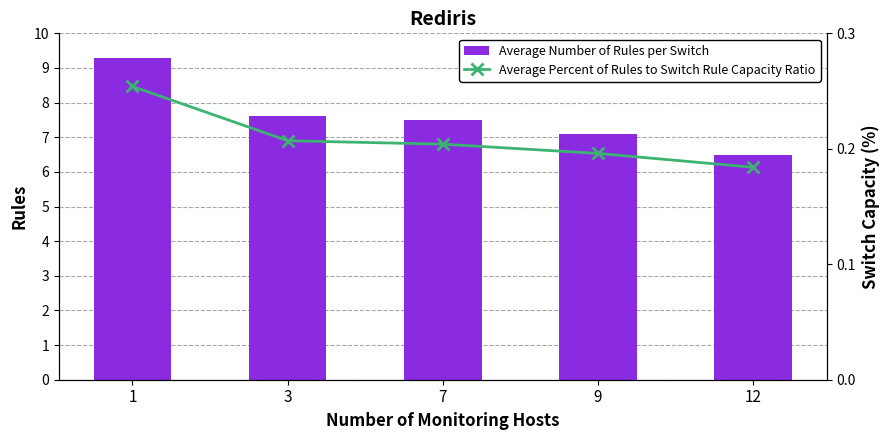

True or false: Average Number of Rules per Switch has a value of 11.2 at 12.

False